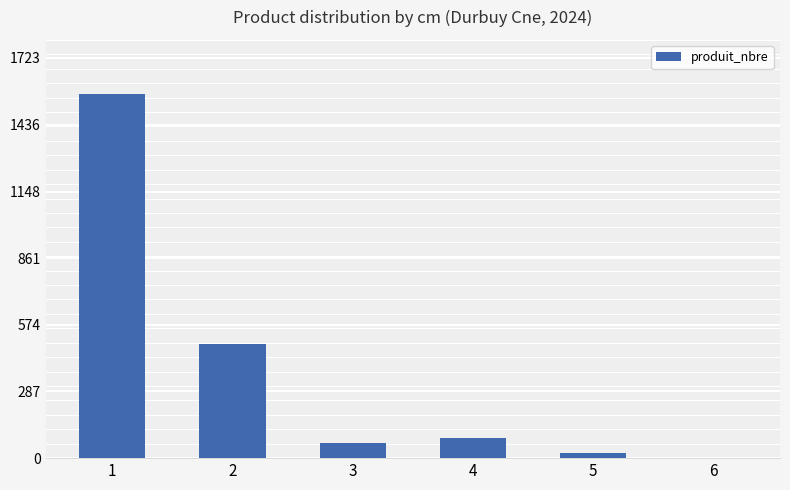

At which label does the data first exceed 86?

1